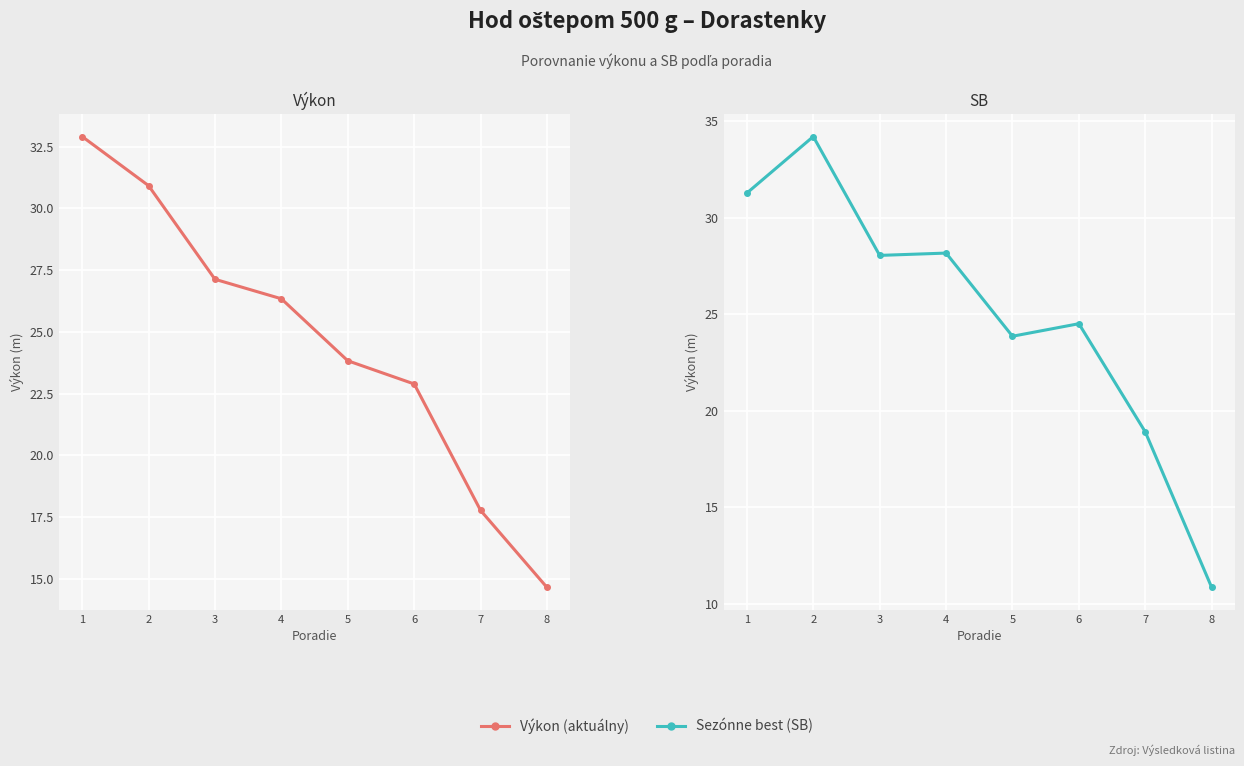

Reading right to left, what are all the values shown in this chart?

Výkon (aktuálny): 14.7	17.8	22.9	23.8	26.3	27.1	30.9	32.9
Sezónne best (SB): 10.8	18.9	24.5	23.9	28.2	28.1	34.2	31.3